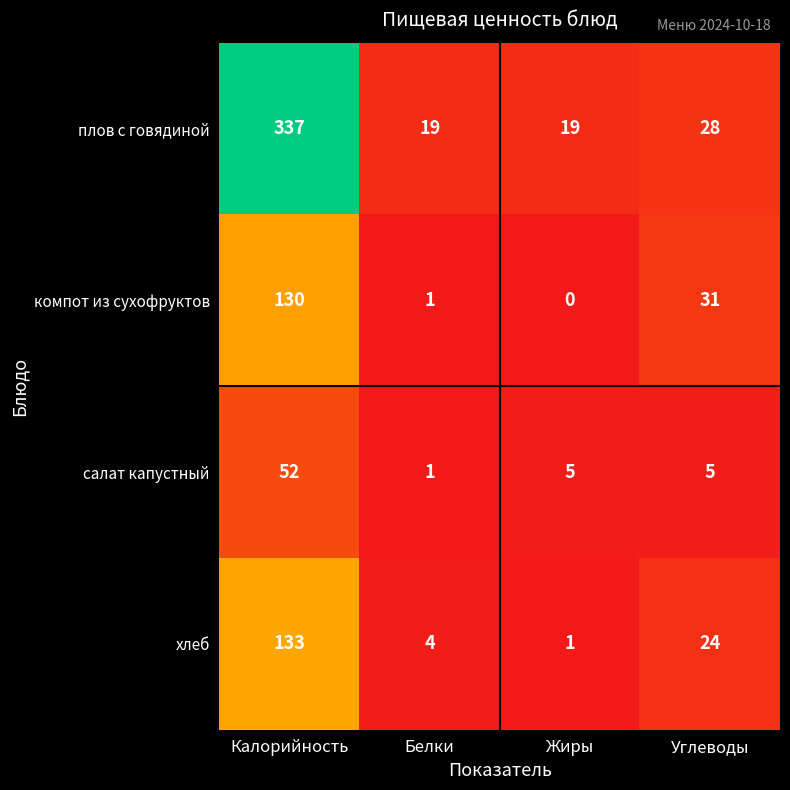

Rank the series by their maximum value, from highest to lowest.

плов с говядиной, хлеб, компот из сухофруктов, салат капустный